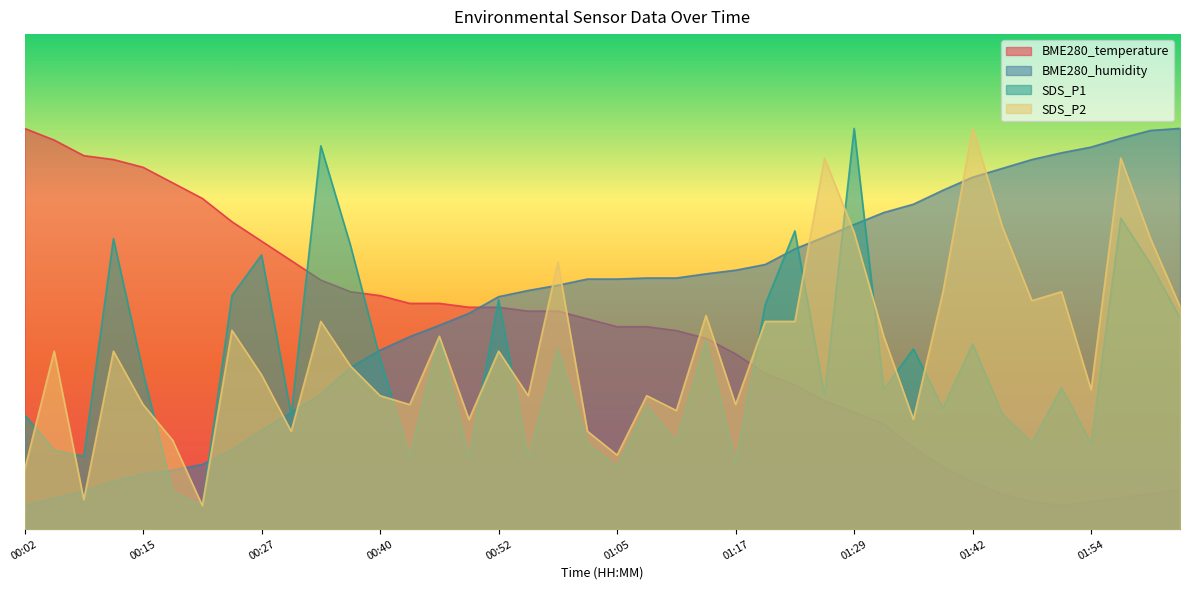

Rank the categories by SDS_P1 value from highest to lowest.

01:29, 00:33, 01:57, 01:23, 00:12, 00:37, 00:27, 02:00, 00:24, 00:52, 01:20, 02:03, 00:46, 01:14, 01:42, 00:58, 01:36, 00:40, 00:15, 01:51, 01:32, 01:26, 01:08, 01:39, 01:45, 00:02, 00:30, 01:11, 01:48, 01:01, 01:54, 00:06, 00:09, 00:43, 00:49, 00:55, 01:17, 01:05, 00:18, 00:21